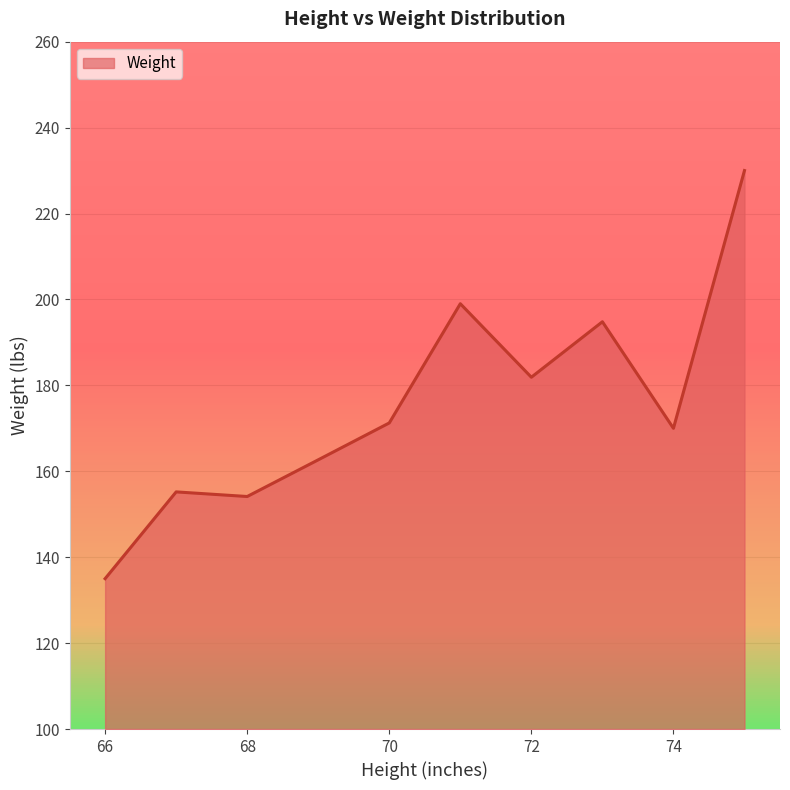

What is the difference between the maximum and minimum values?

95.0